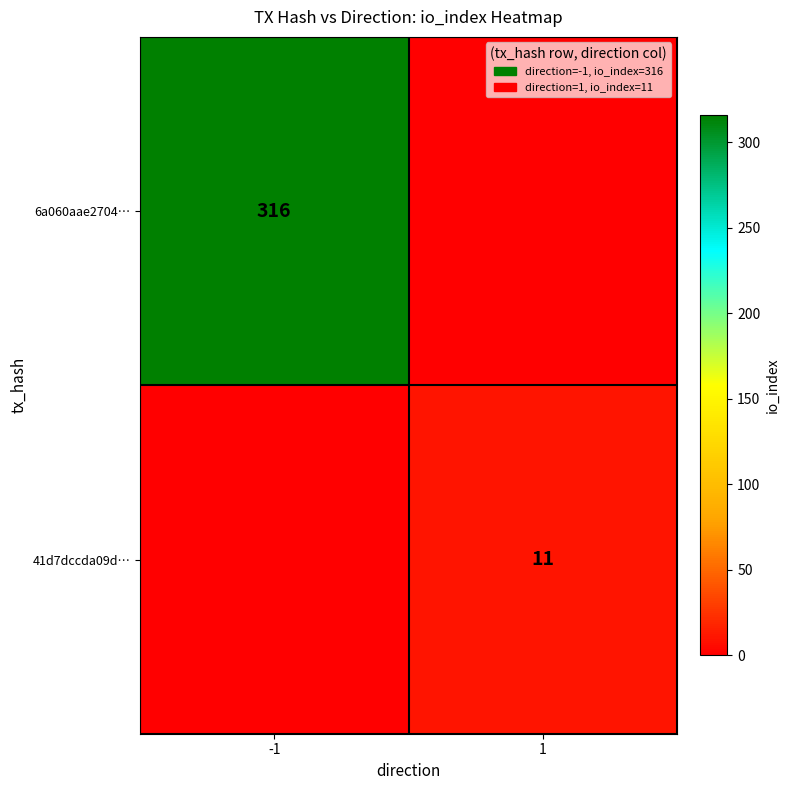

Is the value of 6a060aae2704… at -1 greater than the value of 41d7dccda09d… at 1?

Yes